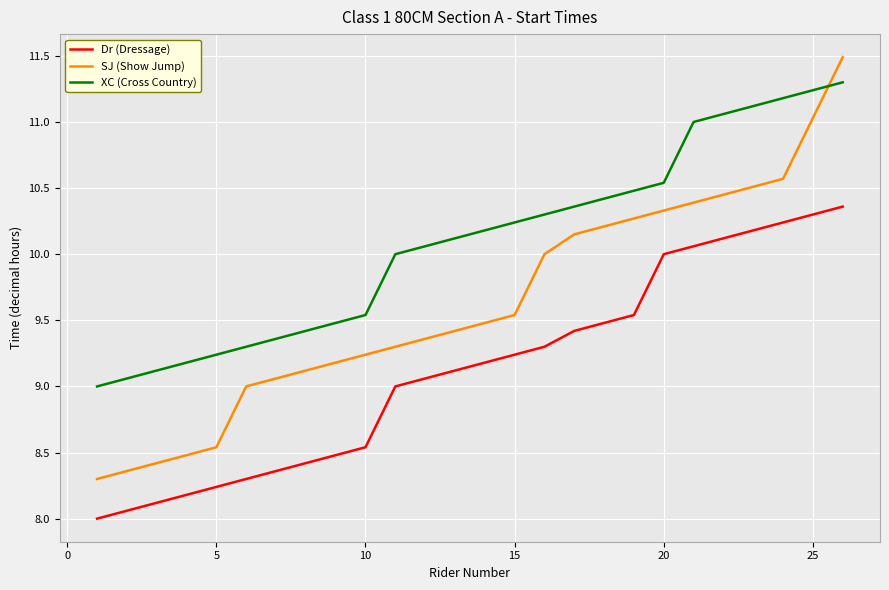

True or false: SJ (Show Jump) and Dr (Dressage) intersect in this chart.

False